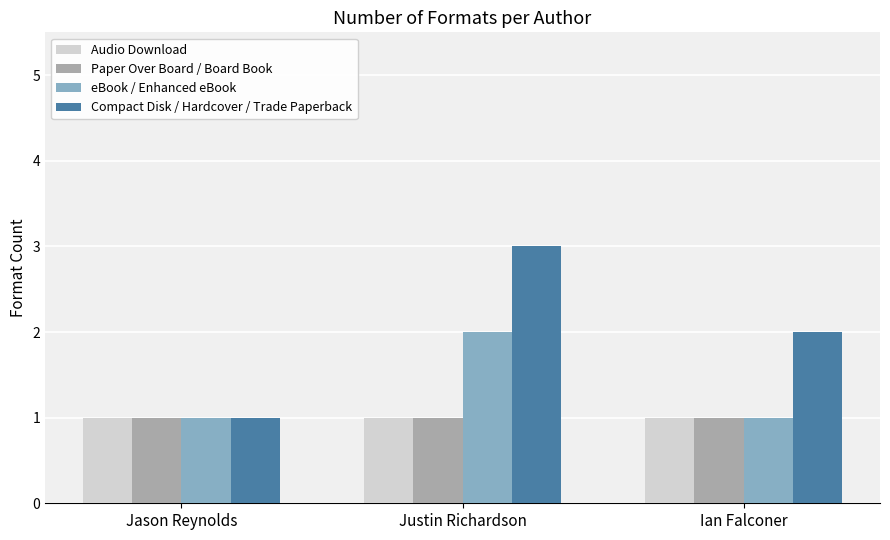

What value does the Paper Over Board / Board Book series have at Justin Richardson?

1